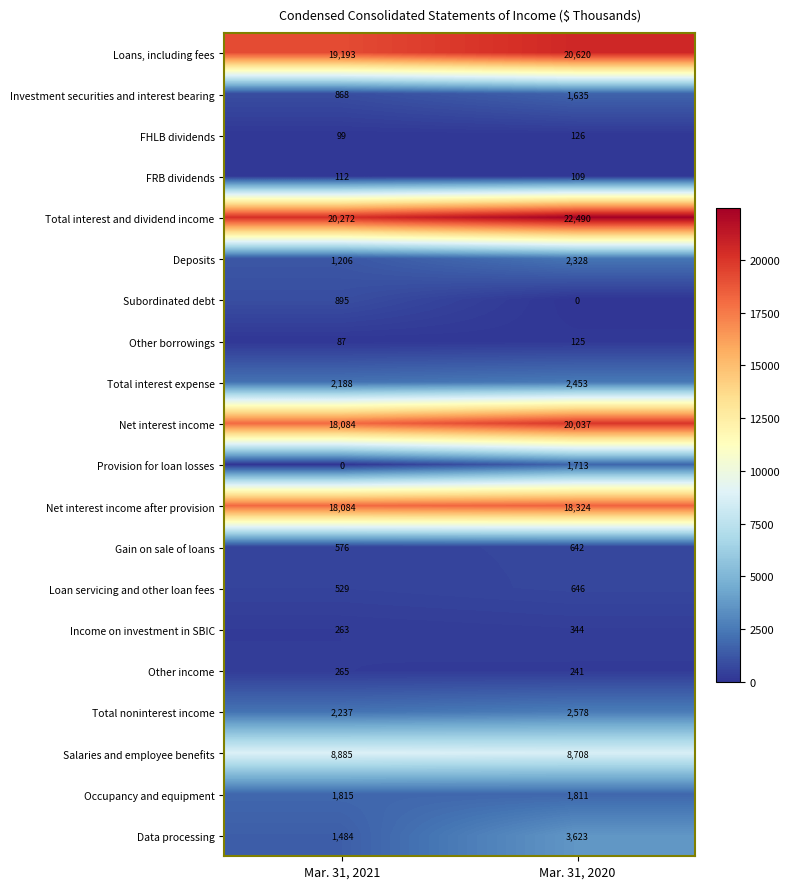

Read the Gain on sale of loans value at Mar. 31, 2020, to the nearest 5.

640